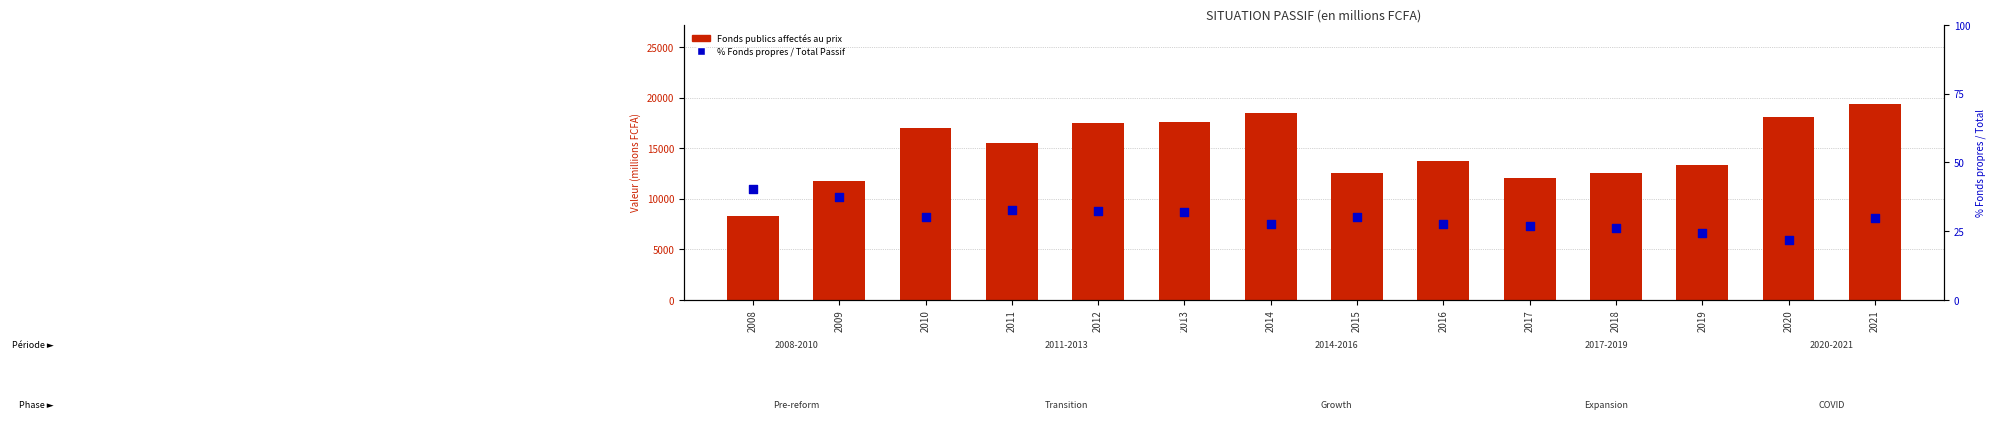

What is the total value across all series at 2015?

12557.9